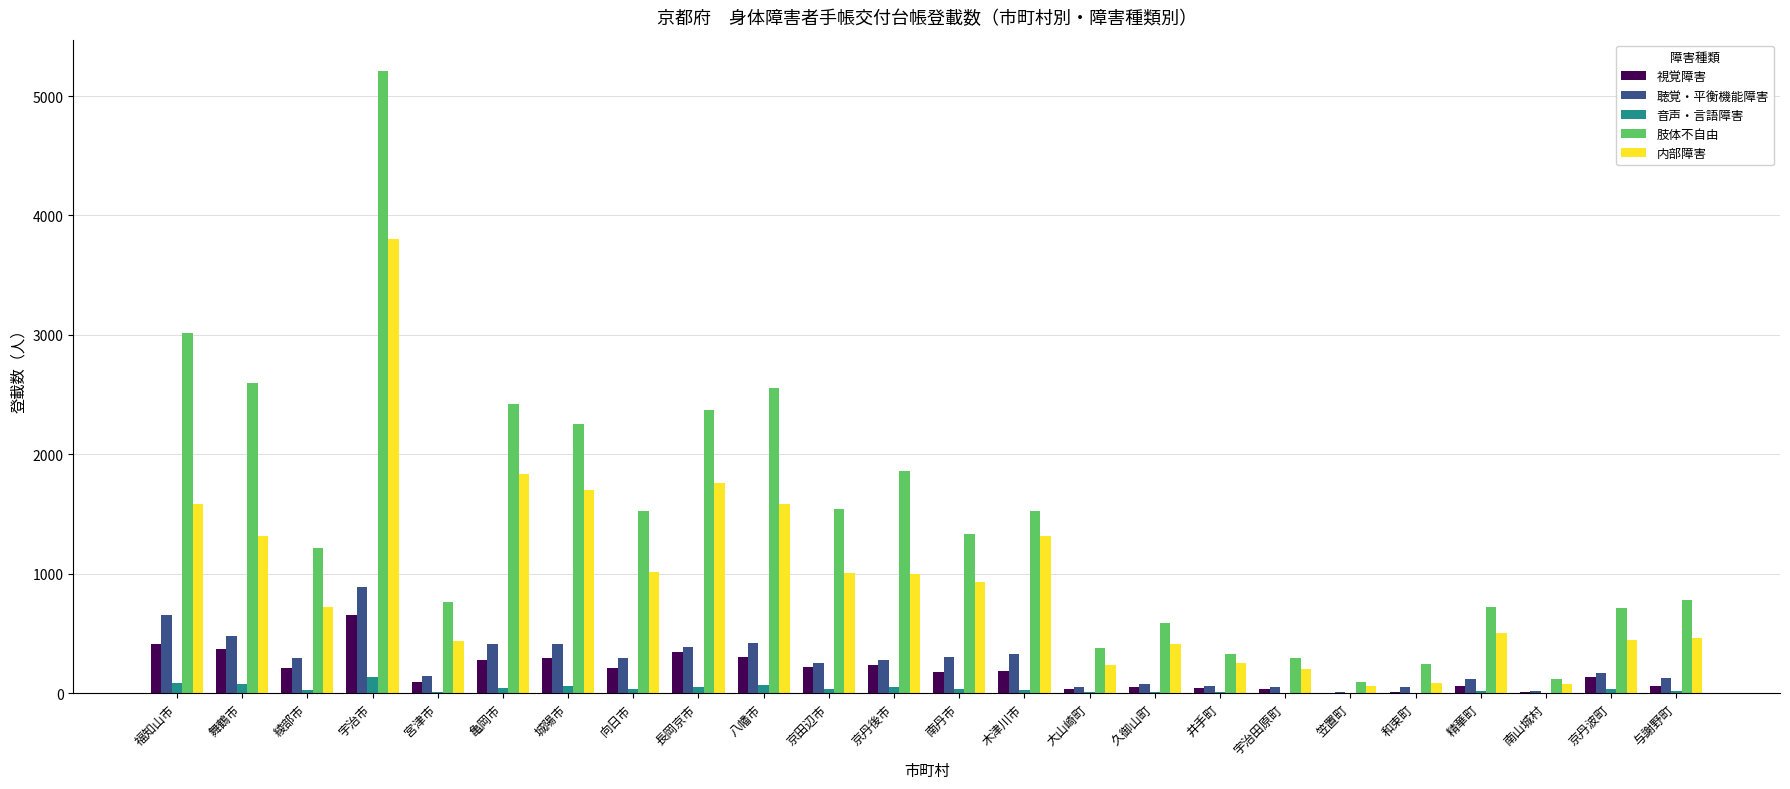

The 聴覚・平衡機能障害 series shows 413 at 亀岡市. True or false?

True